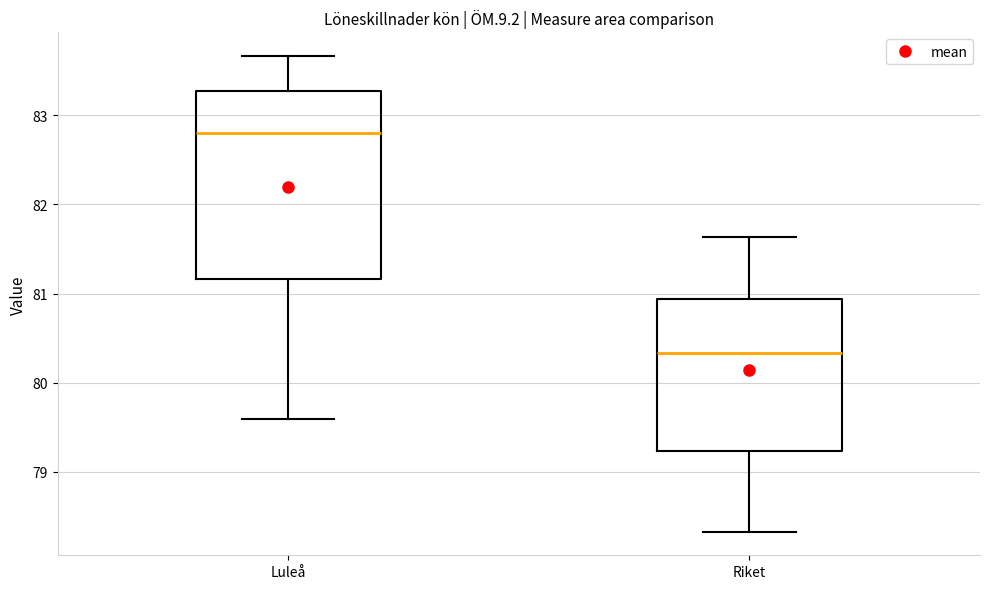

Which box is the tallest, from its lower edge to its upper edge?

Luleå